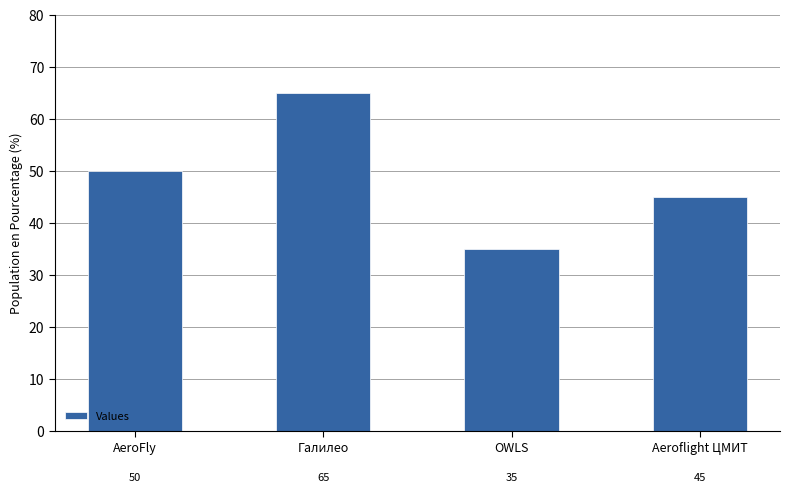

What is the approximate value at OWLS?

35